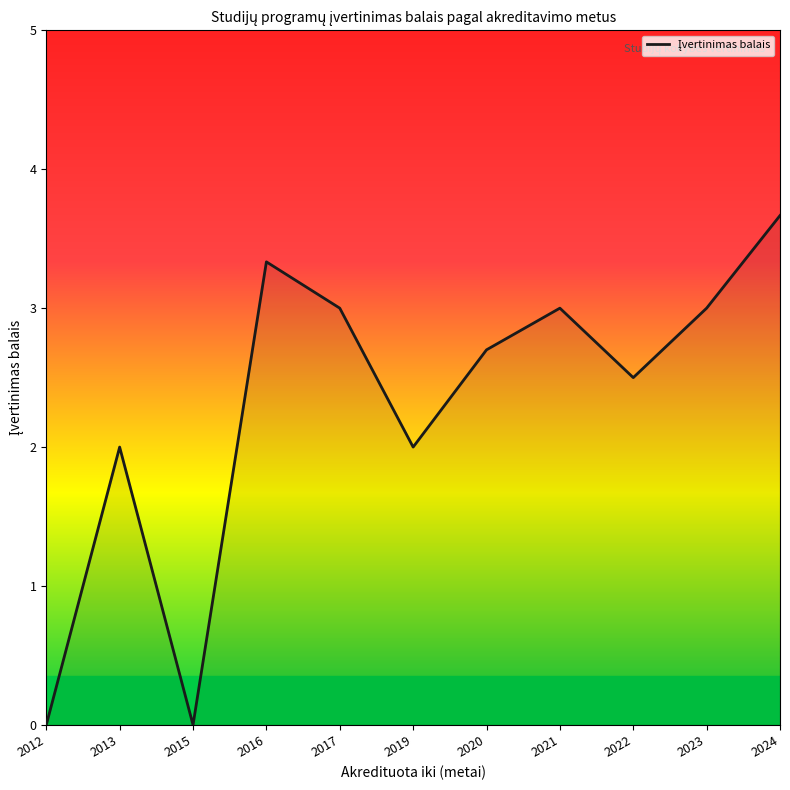

Is it true that the value at 2020 is 2.7?

True